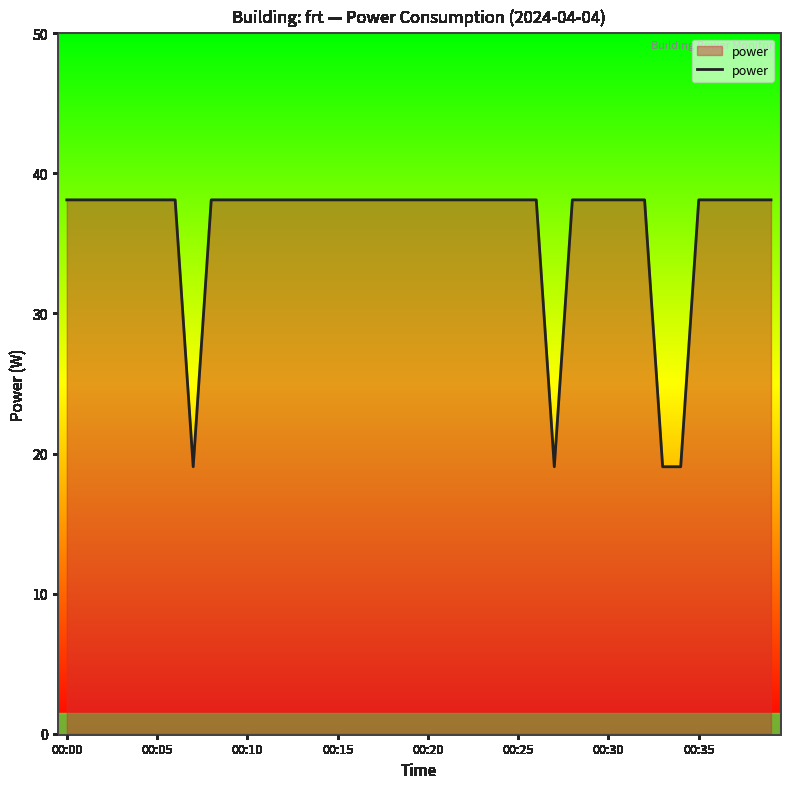

What is the maximum value shown in the chart?

38.1